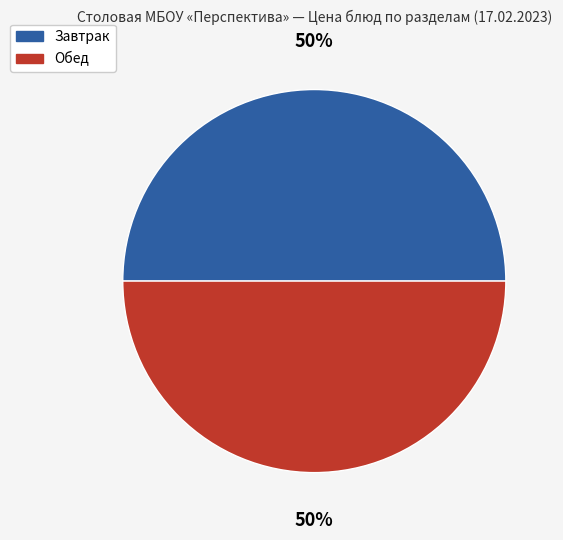

Count the number of slices in the pie.

2